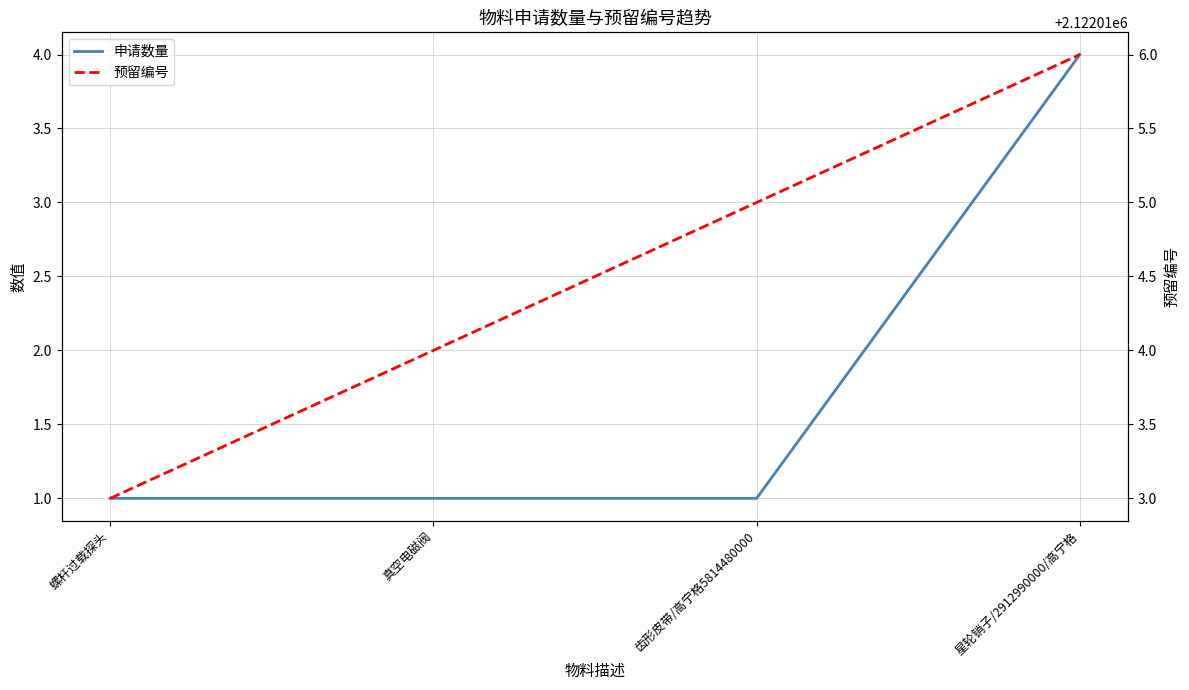

What is the value of the 预留编号 point at the 2nd from the left?

2122014